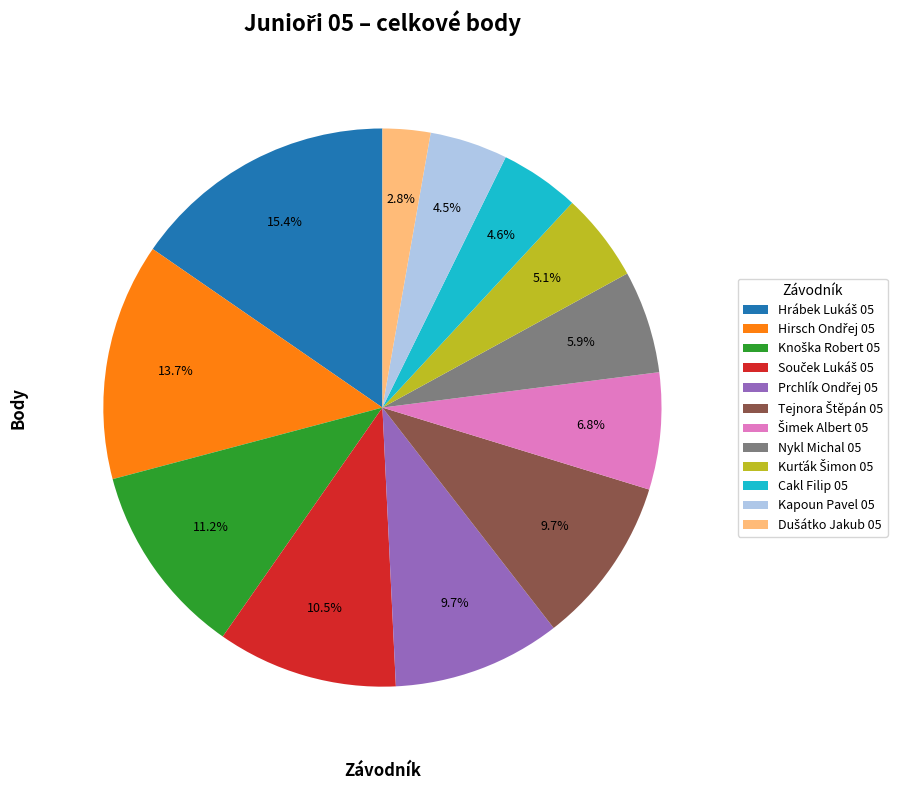

Is there any slice that represents more than half of the pie?

No